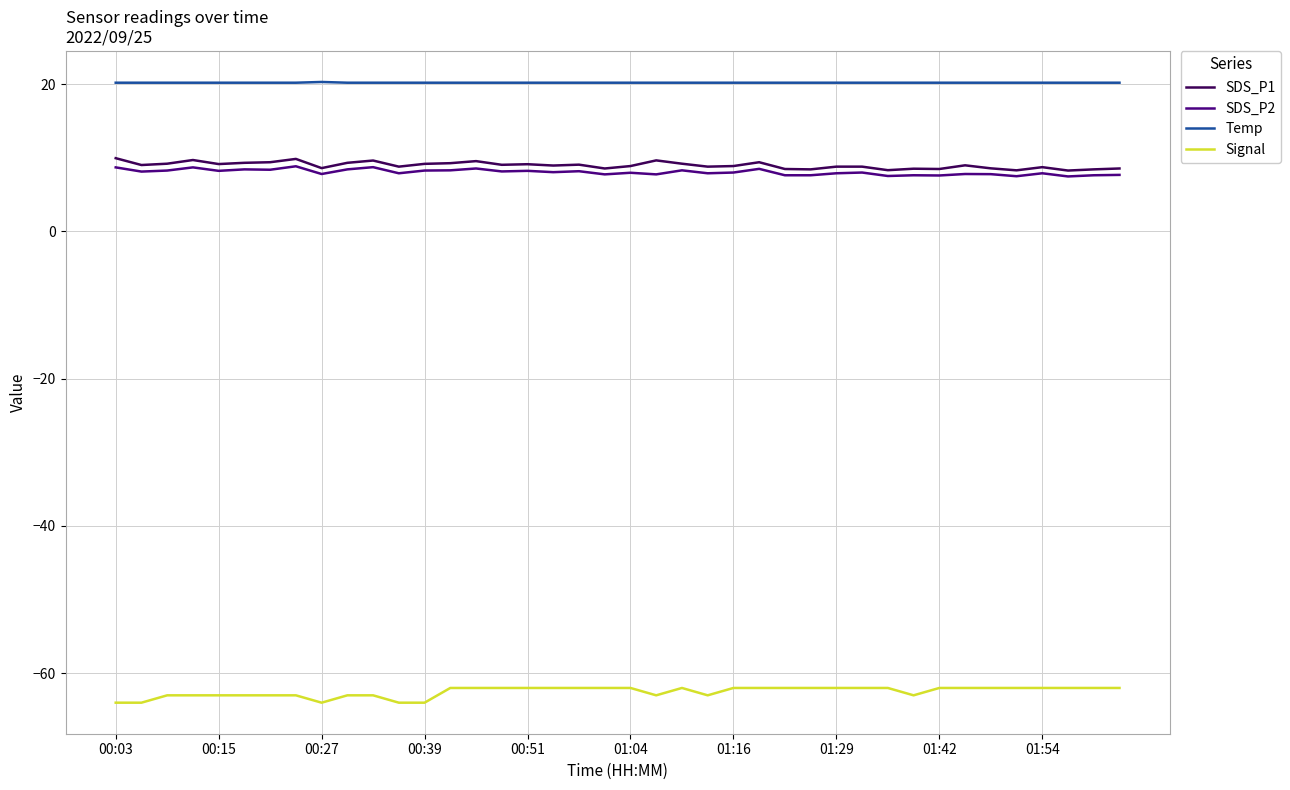

True or false: Temp and Signal cross at least once.

False